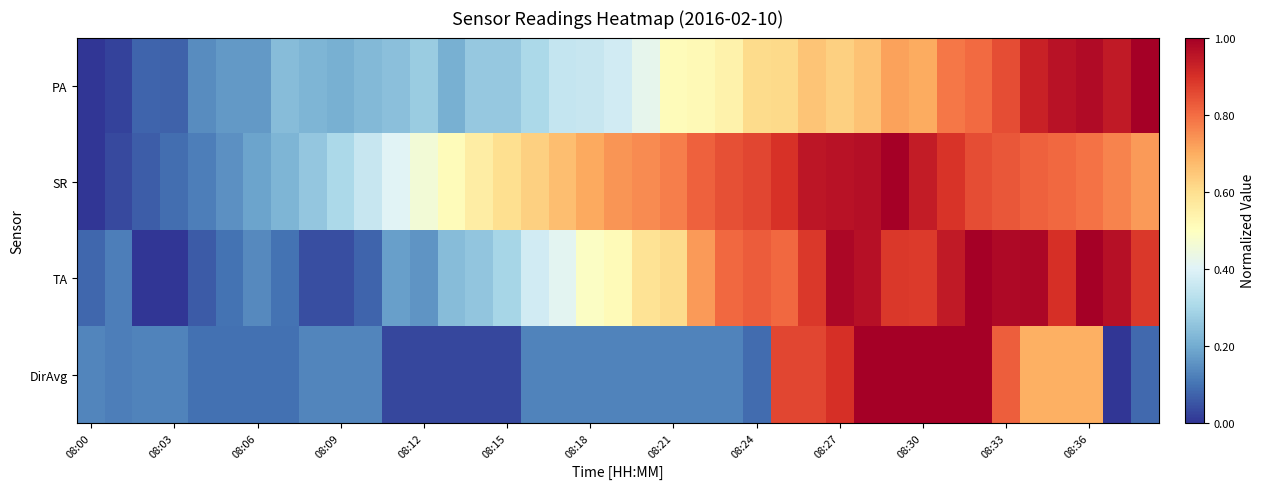

Rank the series by their maximum value, from lowest to highest.

PA, SR, TA, DirAvg